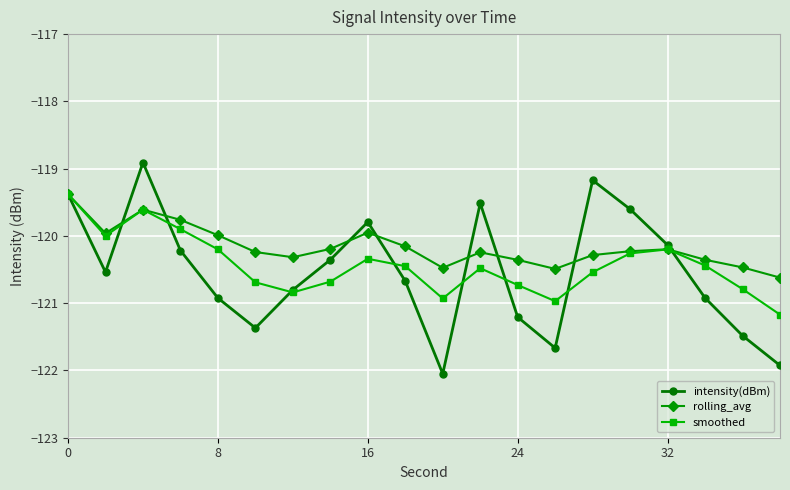

What are all the series names shown in the legend?

intensity(dBm), rolling_avg, smoothed